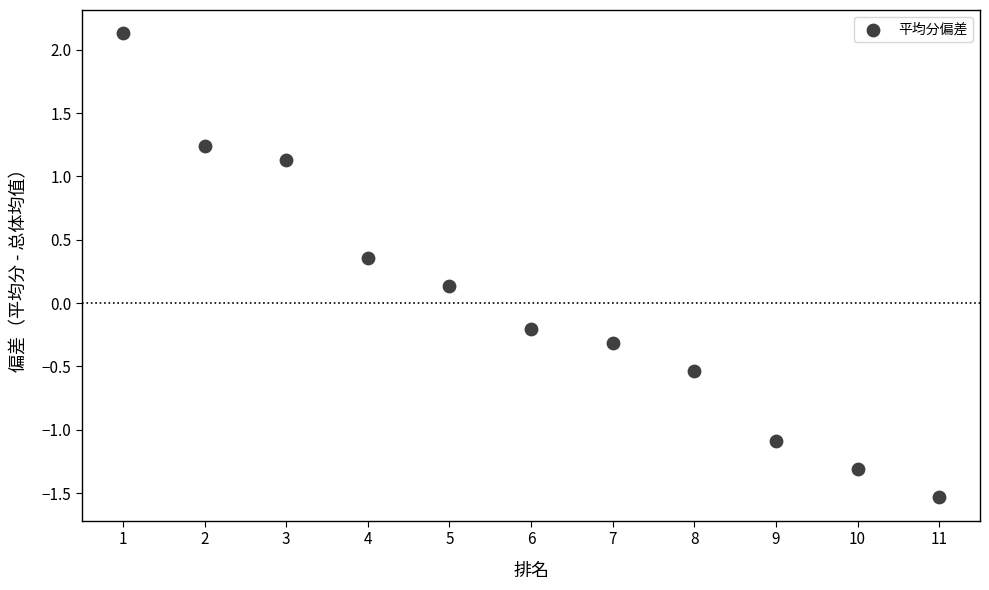

What is the average X value?

6.0